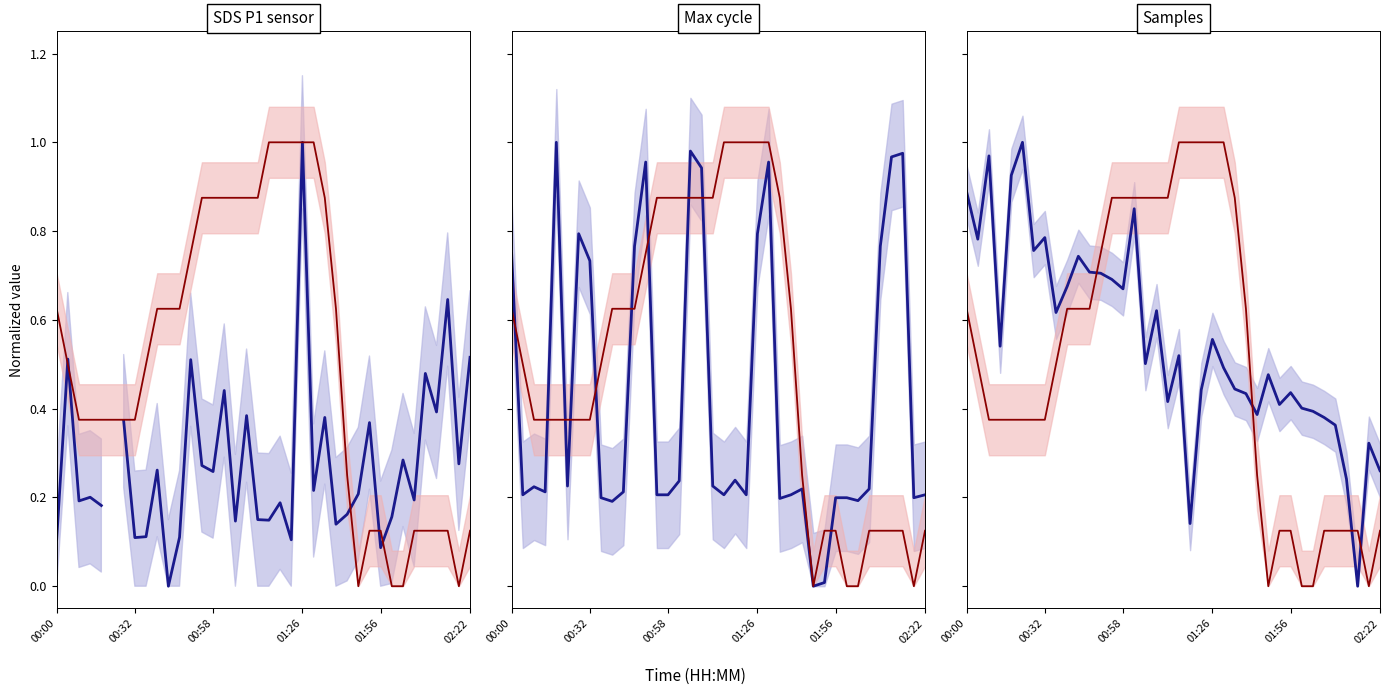

How many categories are shown in the chart?

38